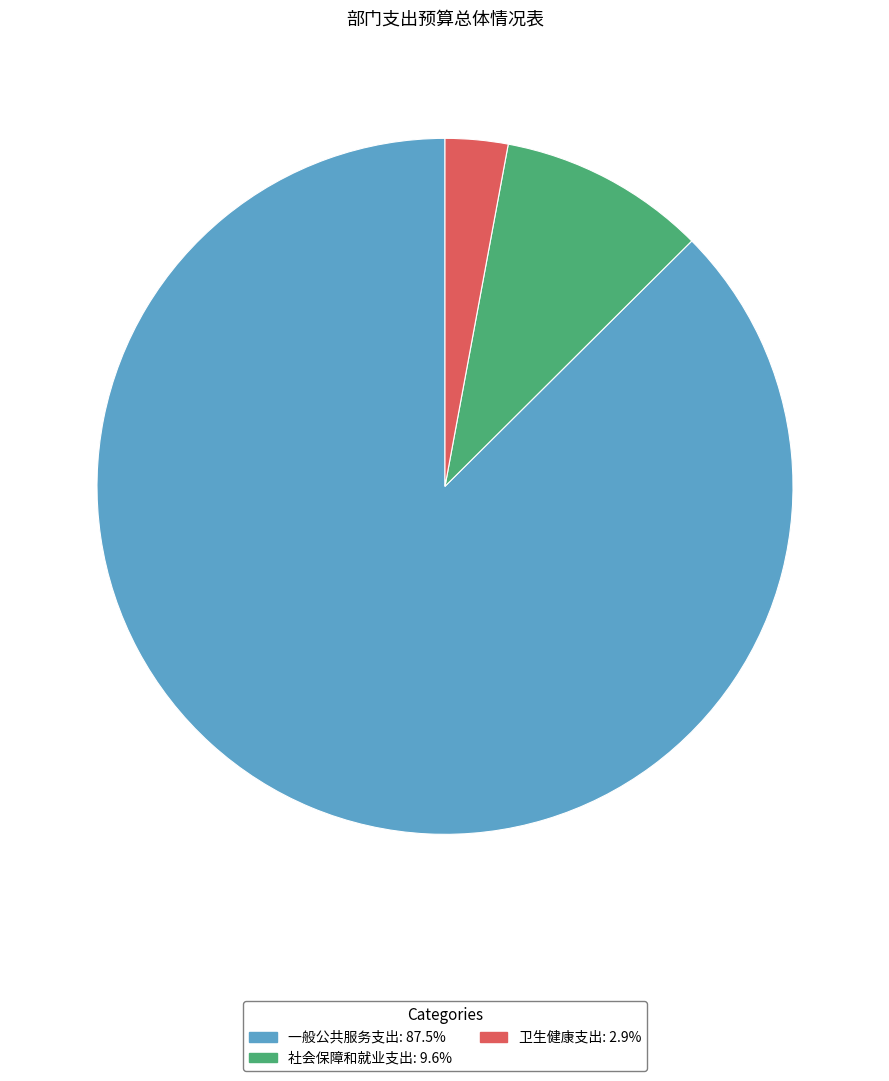

Combined, do 社会保障和就业支出 and 一般公共服务支出 account for over 50%?

Yes